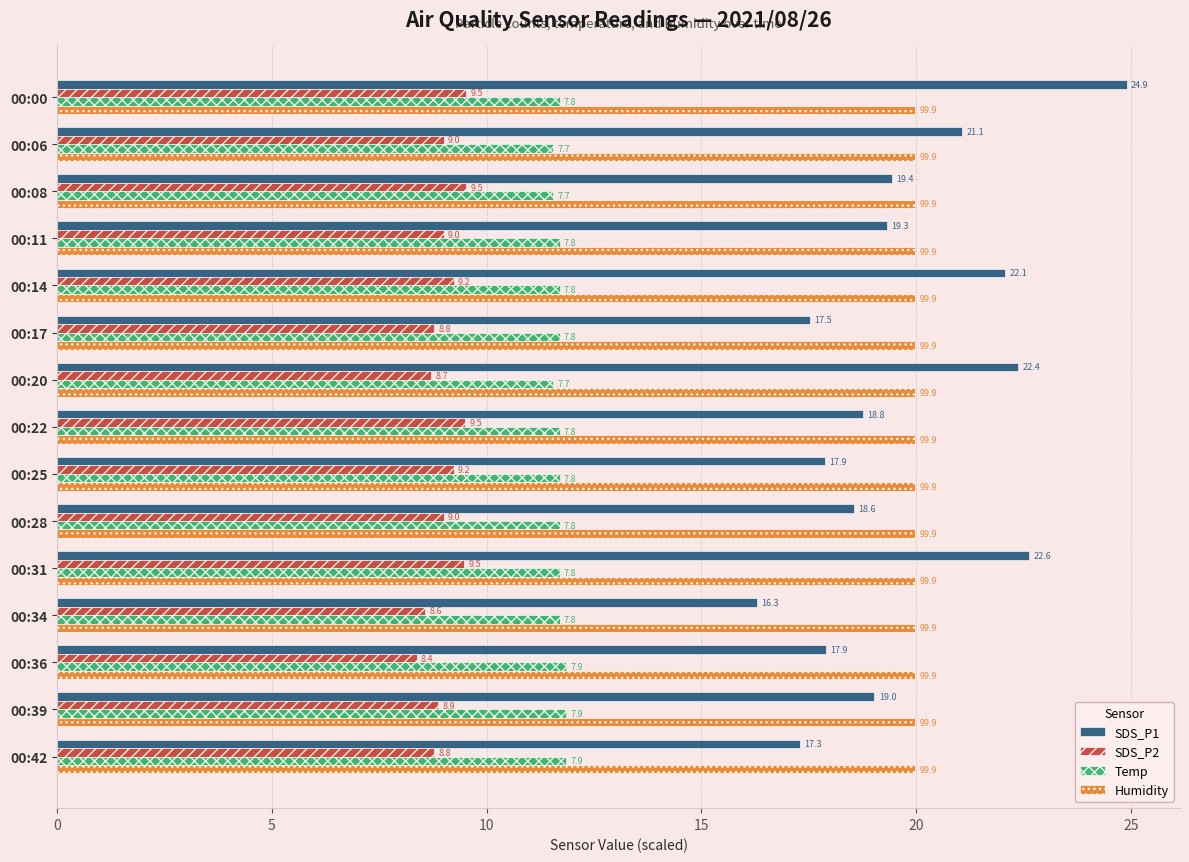

At how many categories does at least one series exceed 18?

15